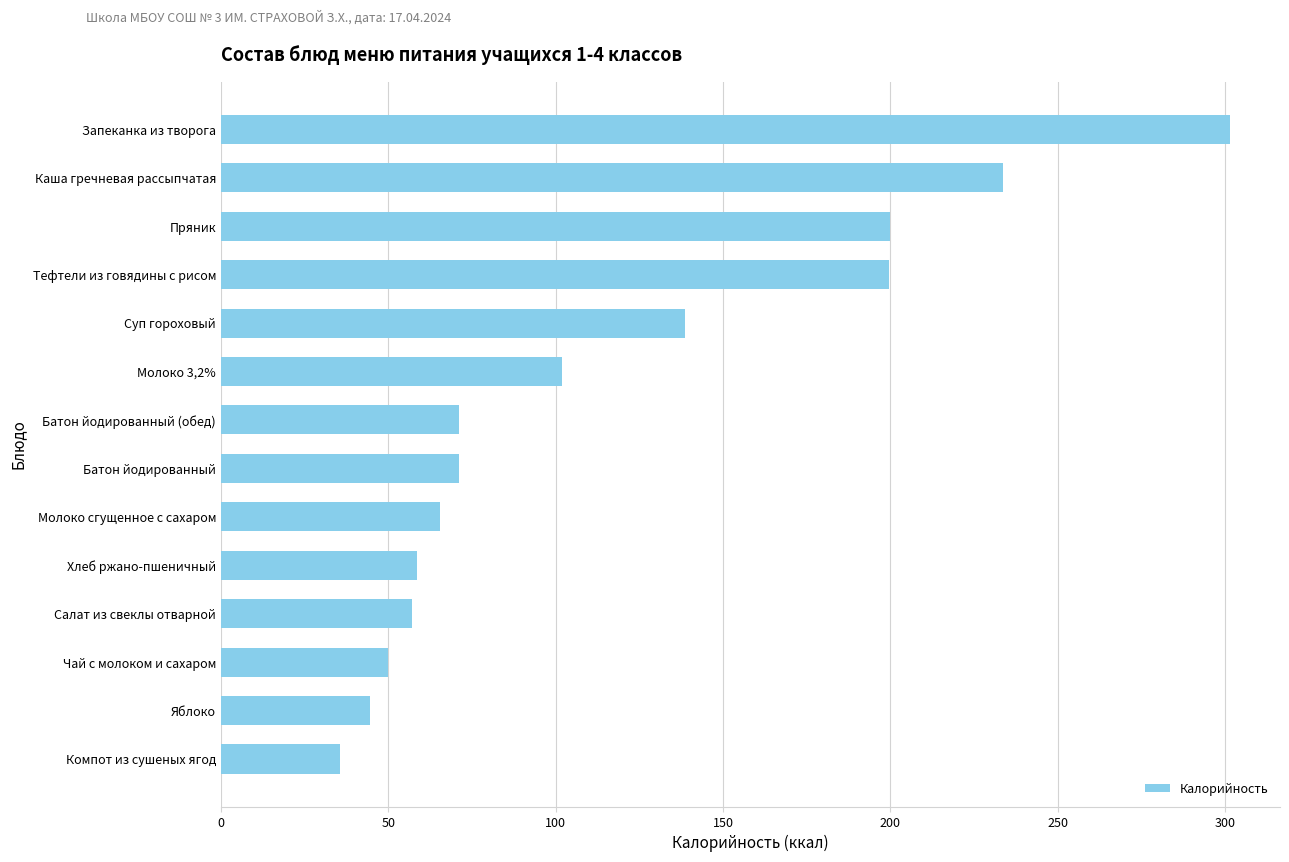

The chart shows a value of 35.5 at Компот из сушеных ягод. True or false?

True